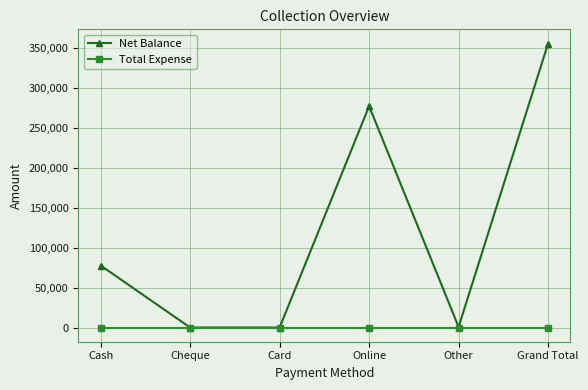

At Grand Total, list the series in order from smallest to largest.

Total Expense, Net Balance